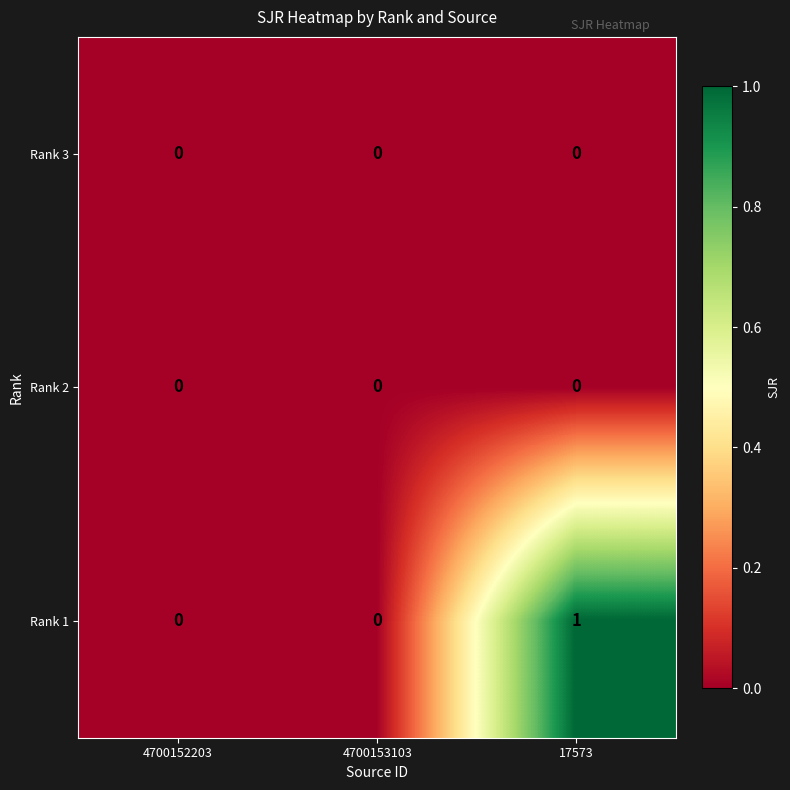

Reading left to right, list all the values displayed in this chart.

Rank 3: 4700152203=0	4700153103=0	17573=0
Rank 2: 4700152203=0	4700153103=0	17573=0
Rank 1: 4700152203=0	4700153103=0	17573=1